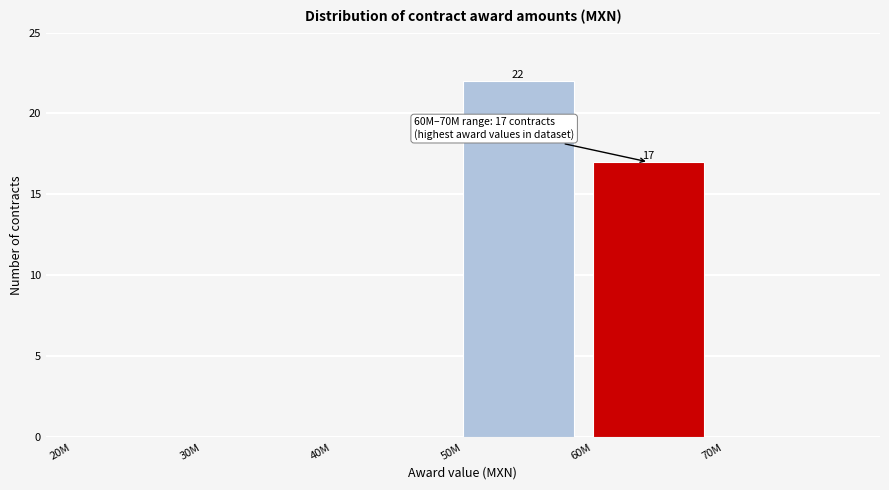

Reading left to right, transcribe all the data shown in this chart.

20M=0	30M=0	40M=0	50M=22	60M=17	70M=0